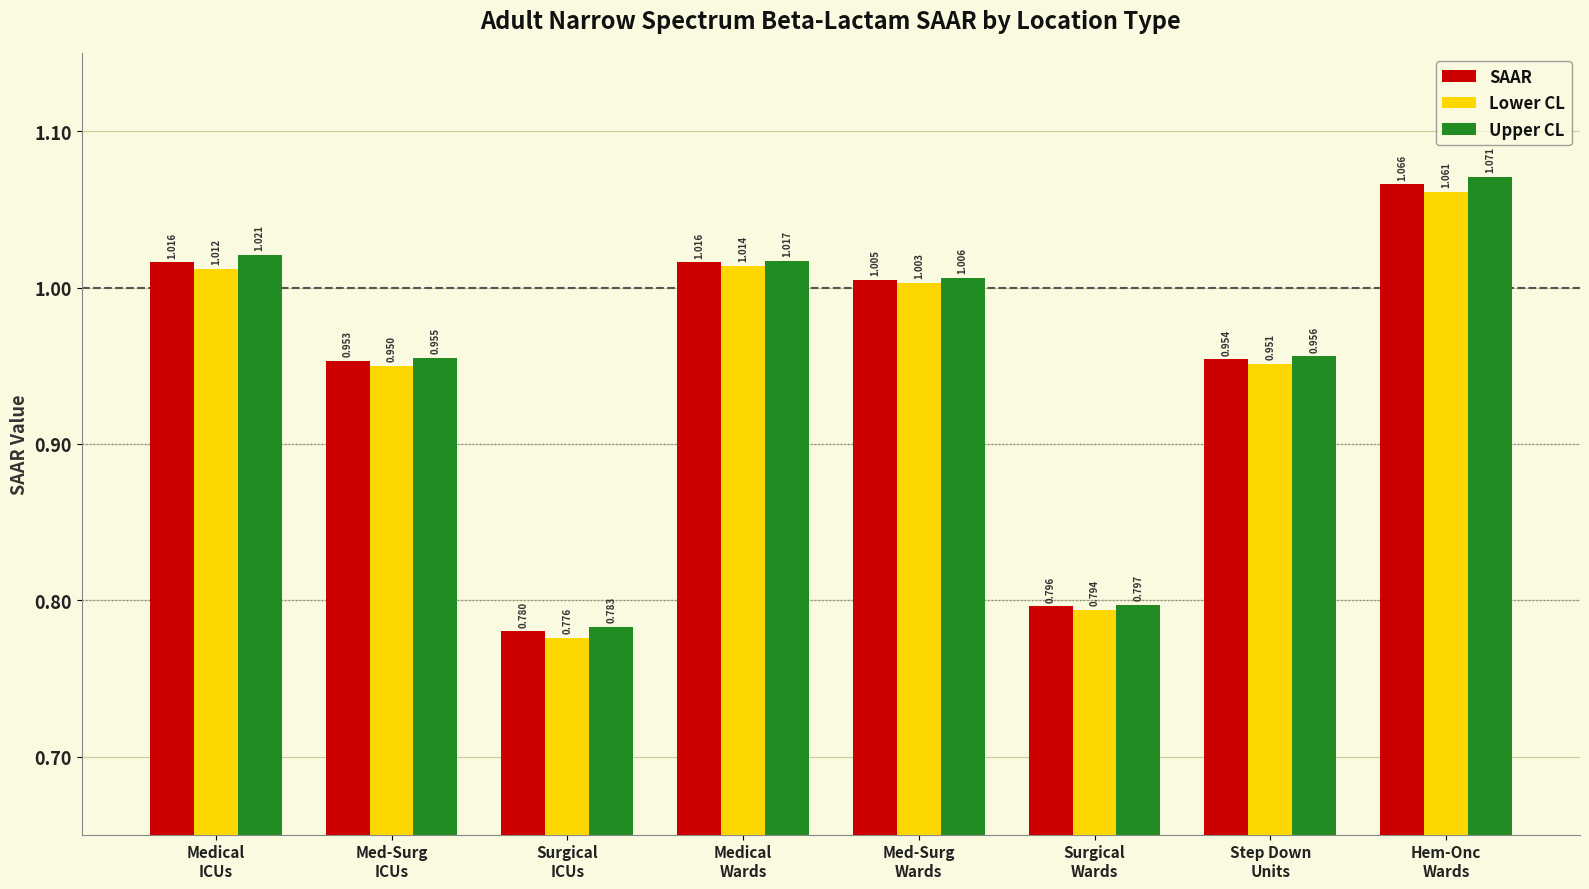

Count the number of categories in the chart.

8